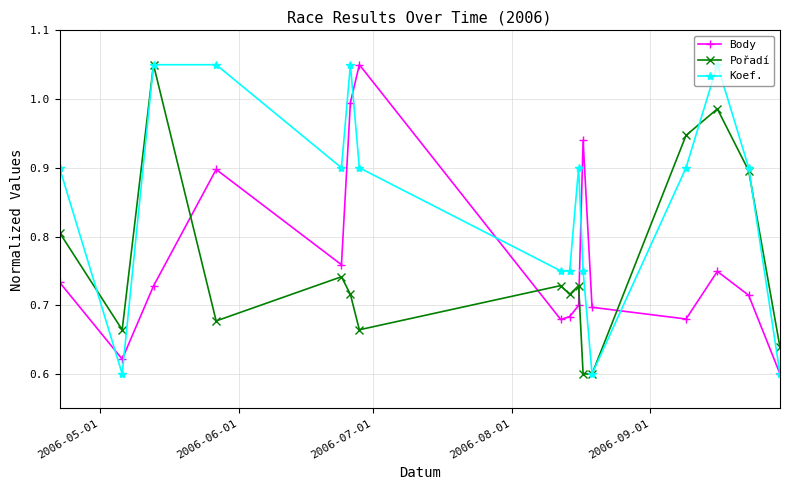

What are all the series names shown in the legend?

Body, Pořadí, Koef.